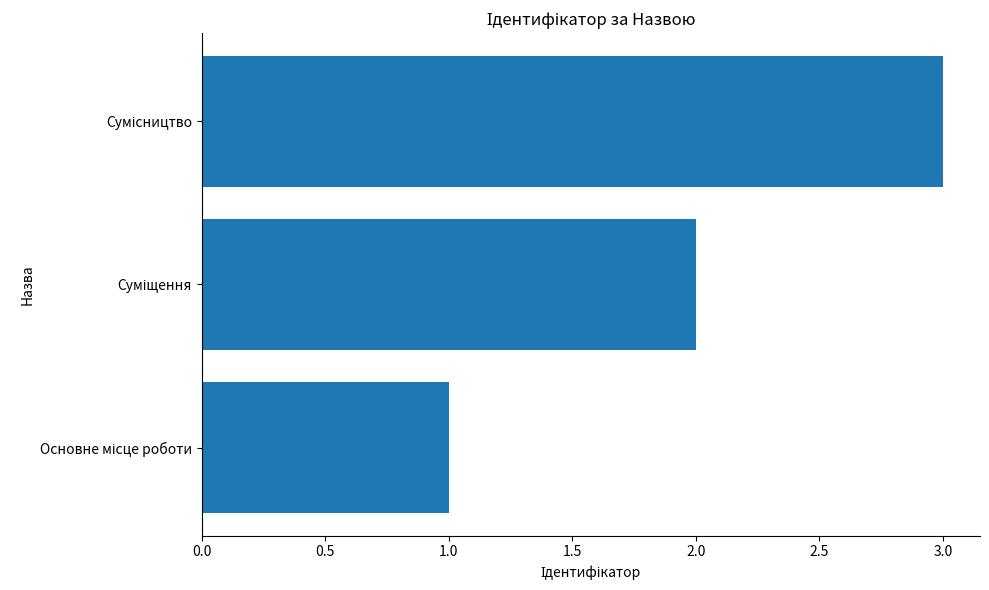

What is the sum of all values?

6